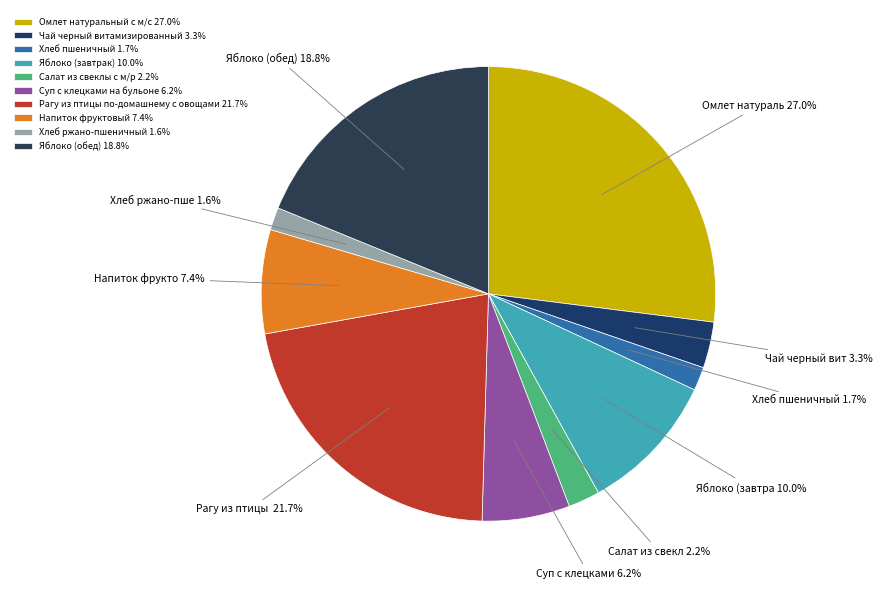

To the nearest percent, what is the difference between the largest and smallest slice percentages?

25%